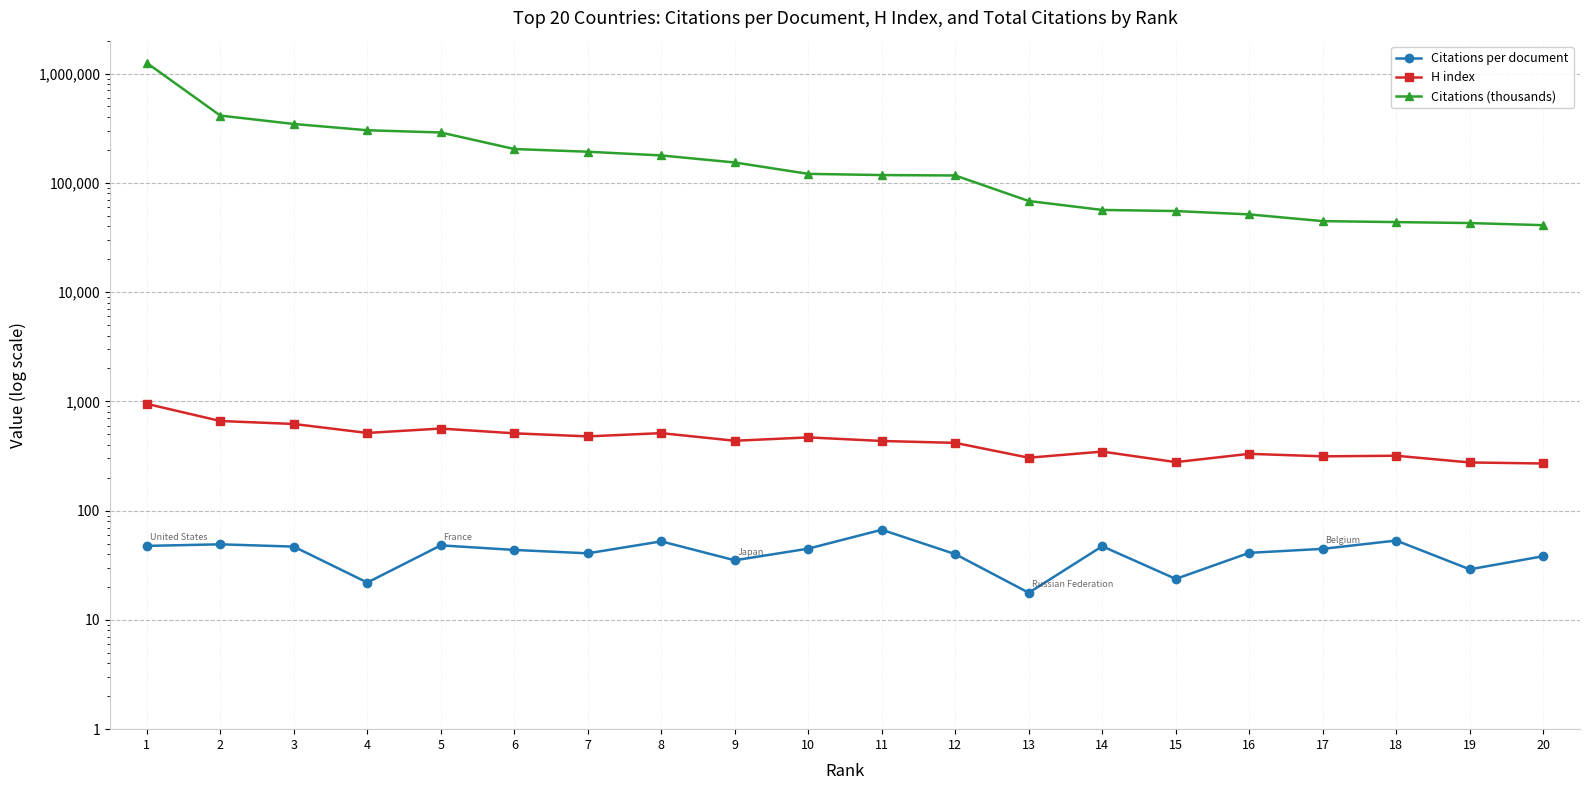

What is the smallest value displayed?

17.7